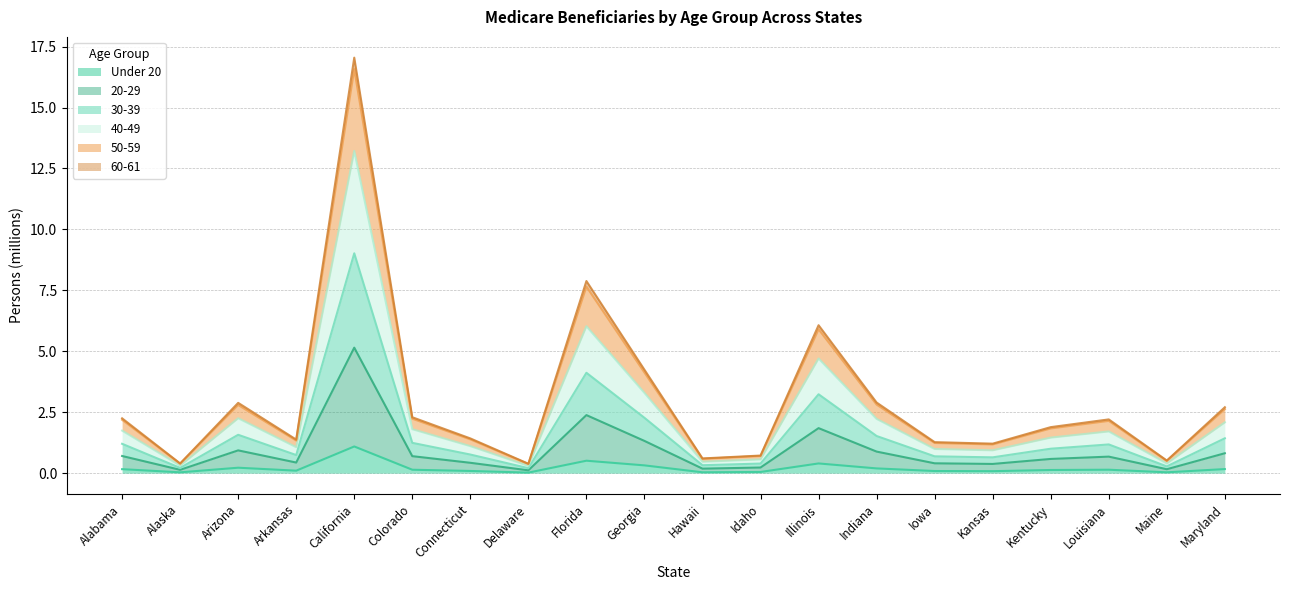

List the labels in order of 60-61 value, smallest first.

Delaware, Alaska, Maine, Hawaii, Idaho, Kansas, Iowa, Arkansas, Connecticut, Kentucky, Louisiana, Alabama, Colorado, Maryland, Indiana, Arizona, Georgia, Illinois, Florida, California